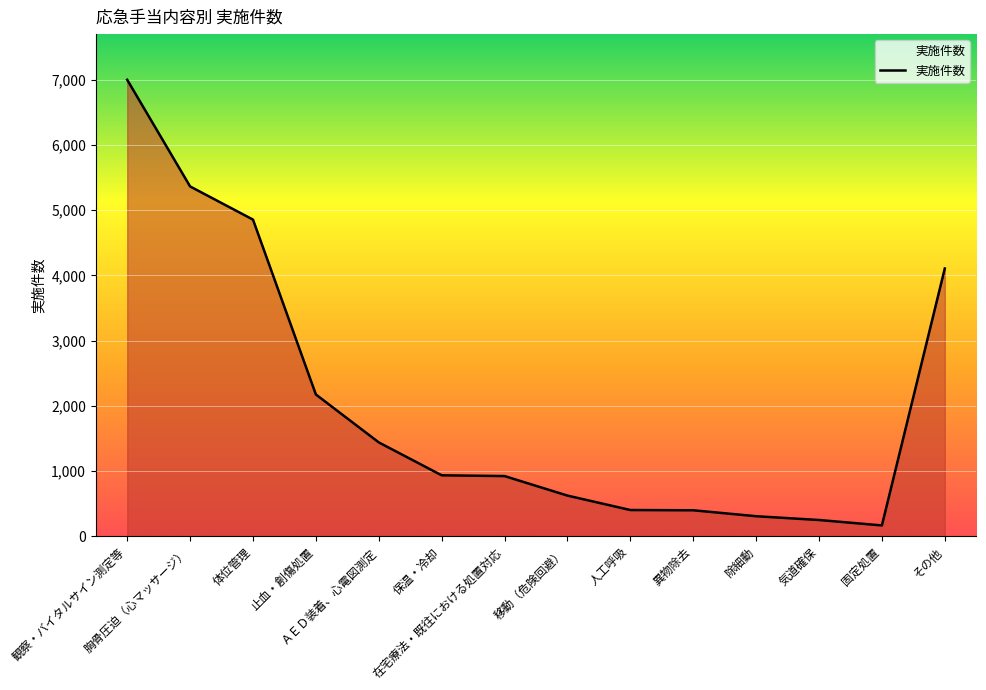

What is the greatest value displayed?

6996